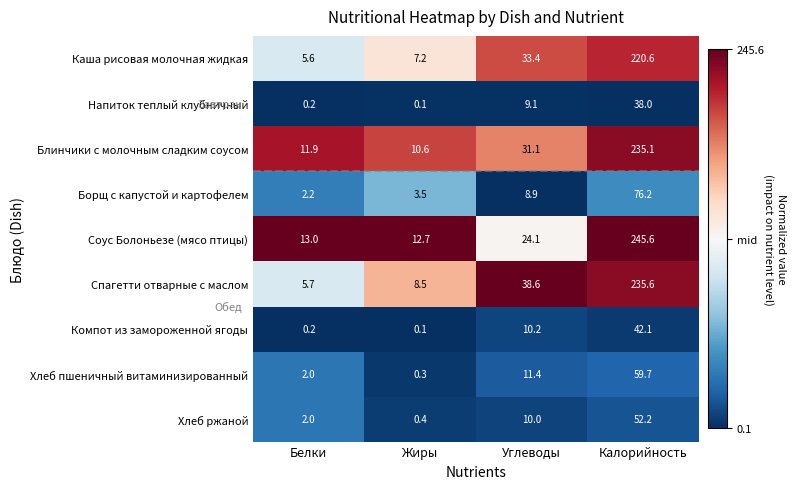

At which label is Блинчики с молочным сладким соусом closest to 122?

Углеводы